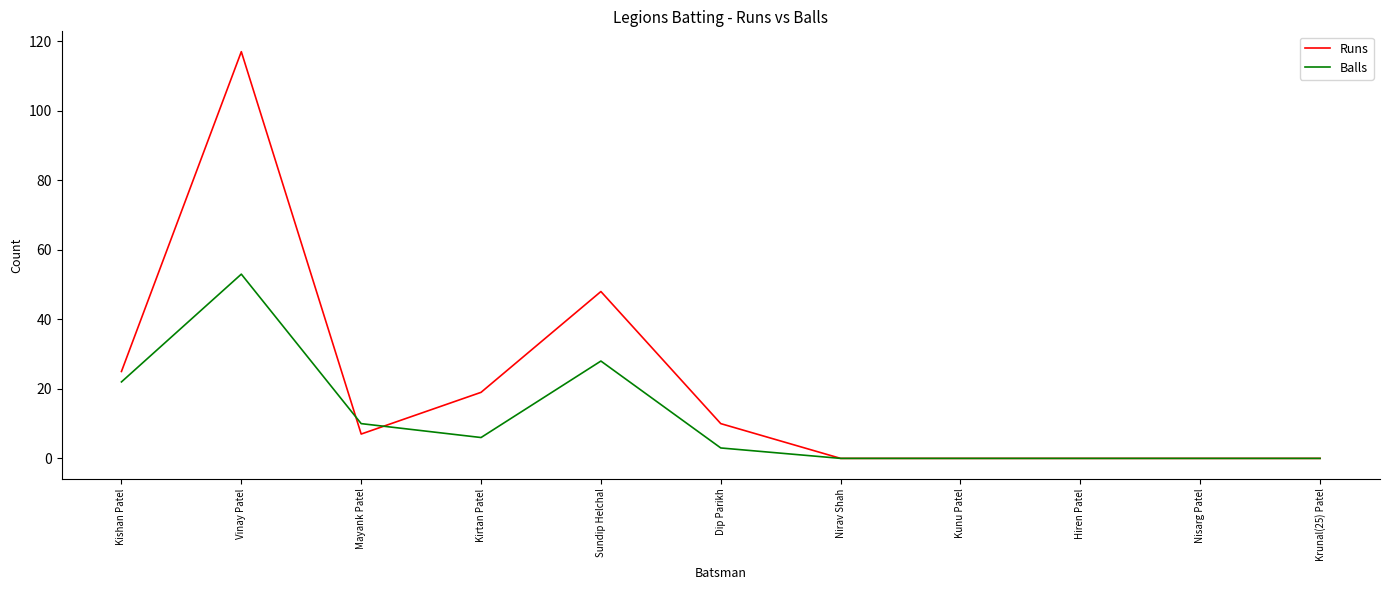

What position from the right is Vinay Patel?

10